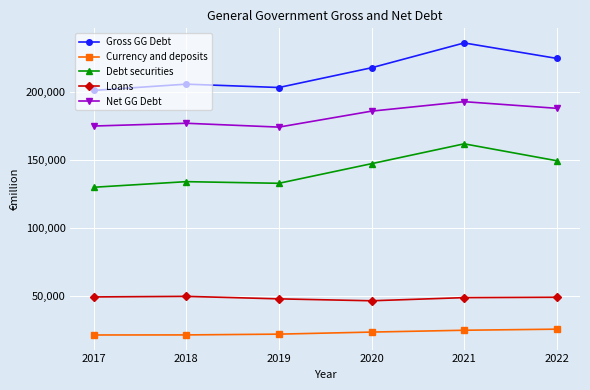

True or false: Loans has more than 0 interior local peaks.

True